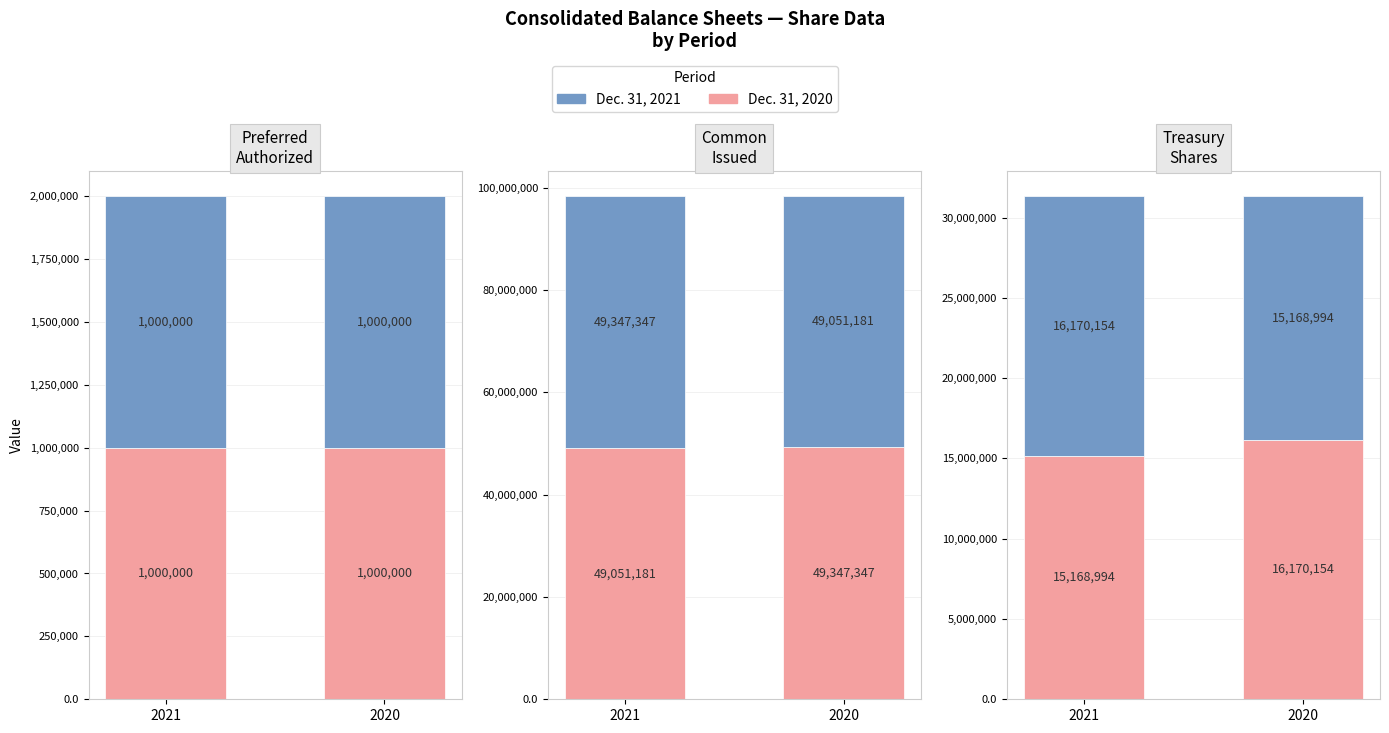

List the labels in order of Dec. 31, 2020 value, smallest first.

2021, 2020